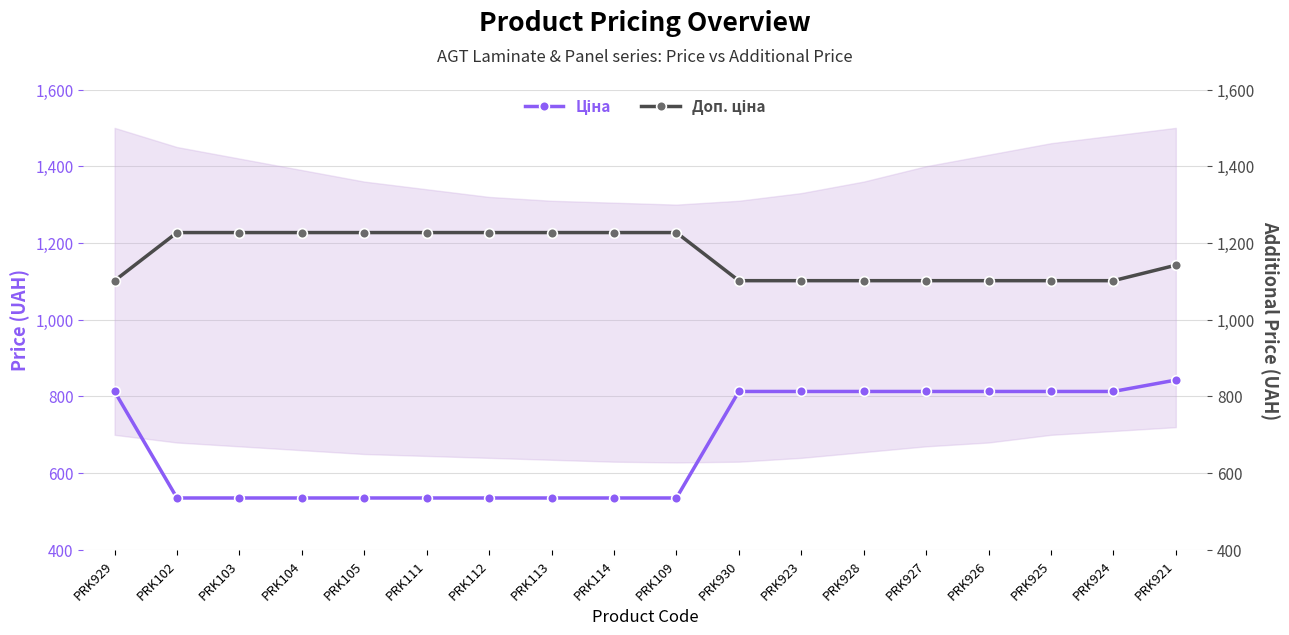

At which label is Ціна closest to 689?

PRK929